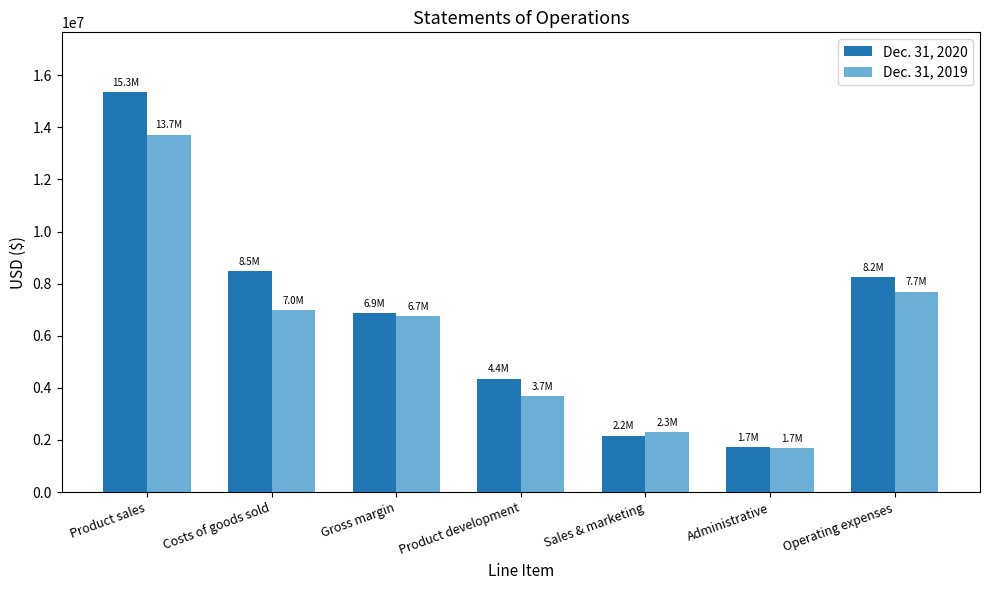

Read the Dec. 31, 2019 value at Product sales.

13722872